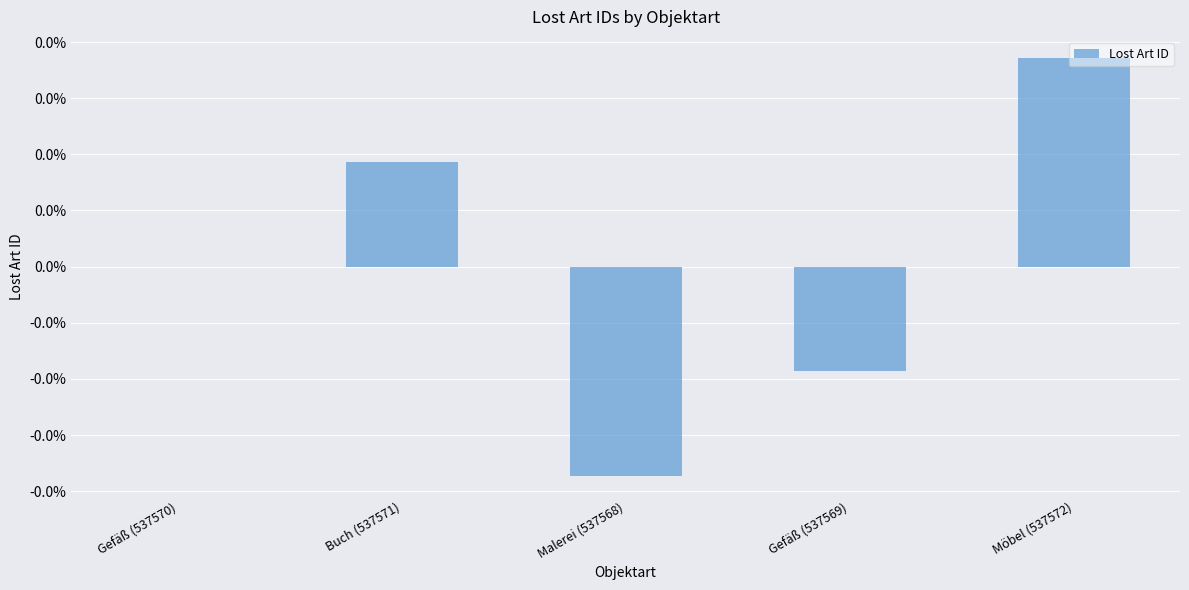

Where does the data first go above 0?

Buch (537571)